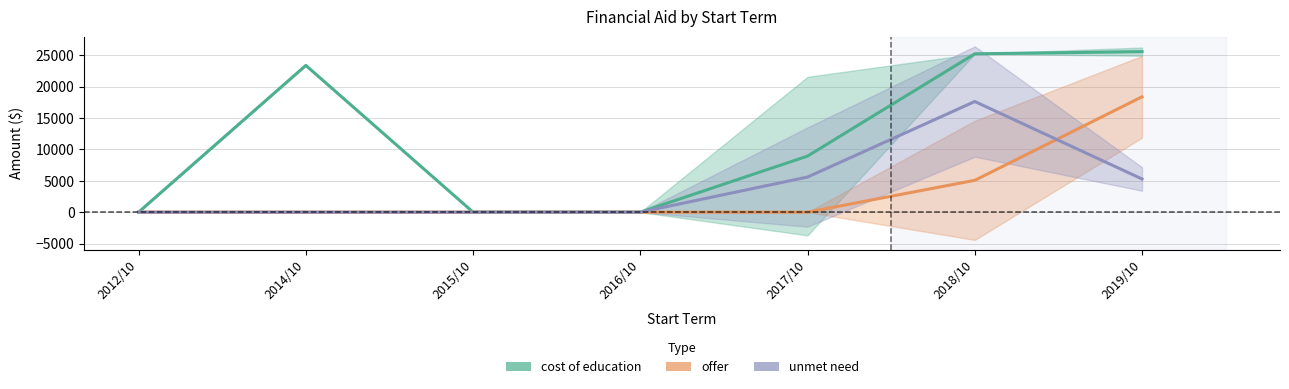

The offer series shows 0.0 at 2012/10. True or false?

True